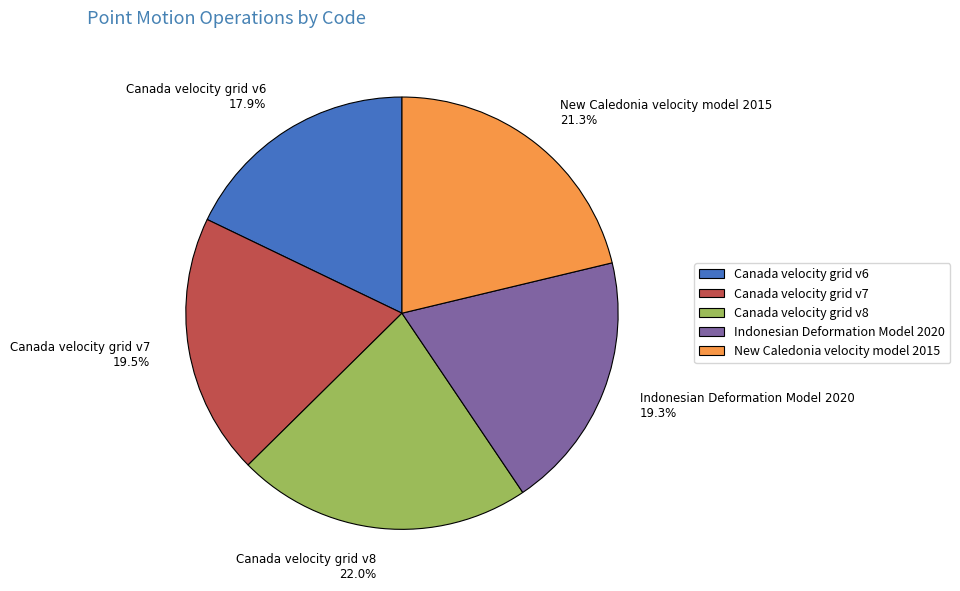

Which category has the smallest portion of the pie?

Canada velocity grid v6